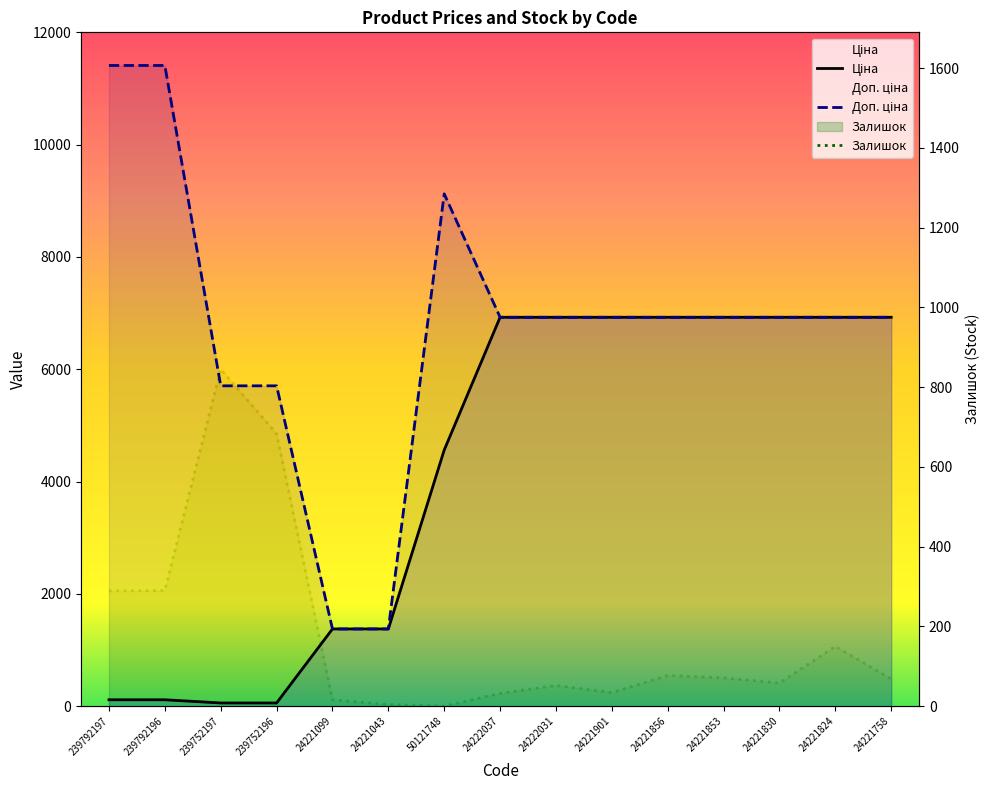

How many interior local valleys does the Залишок series have?

3